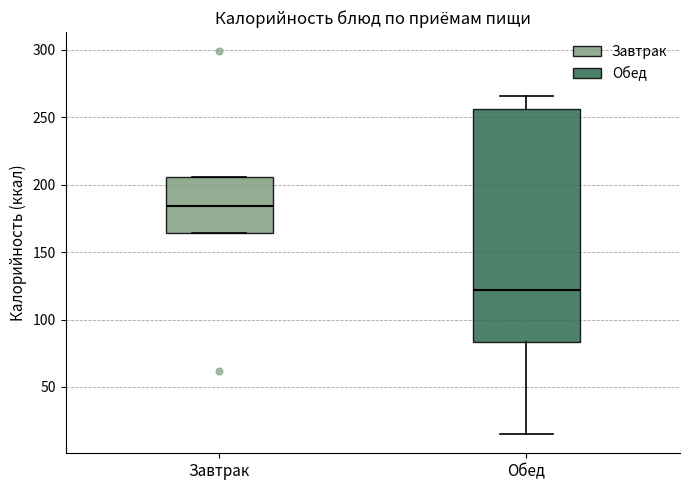

Which box is the tallest, from its lower edge to its upper edge?

Обед